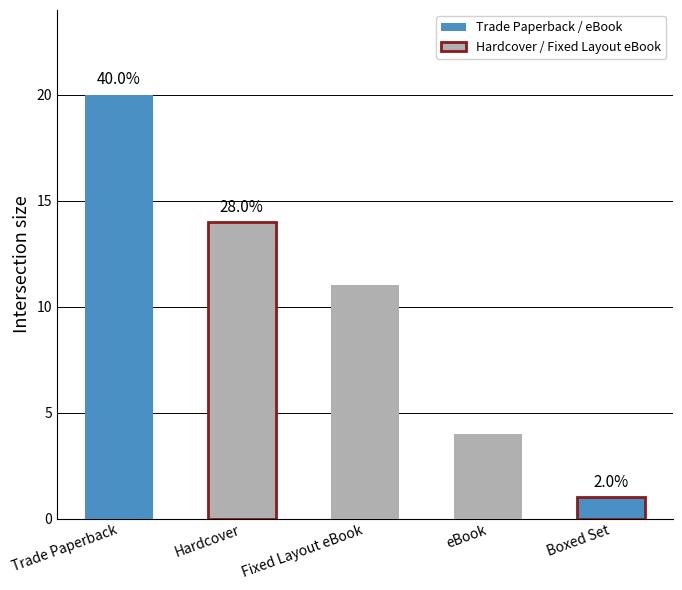

Is it true that the value at Fixed Layout eBook is 11?

True